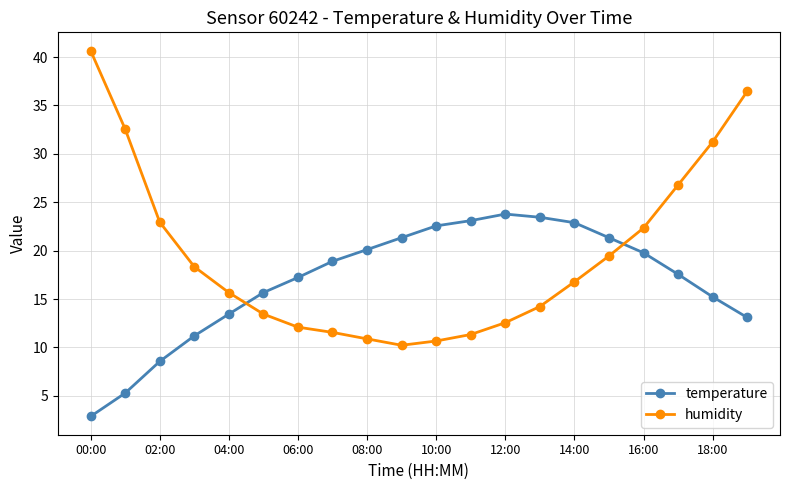

Which series has the largest total across all categories?

humidity